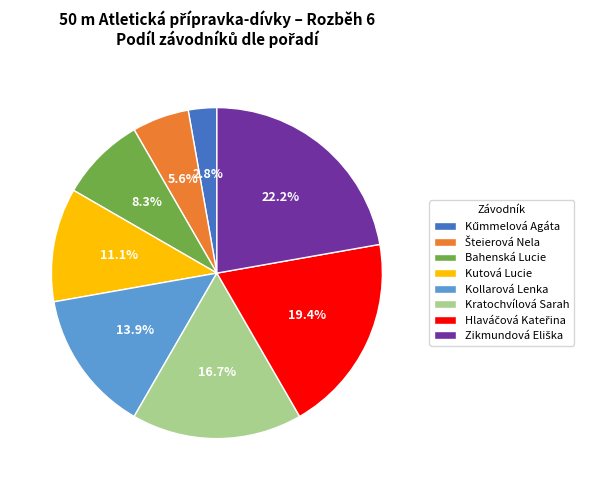

To the nearest percent, what is the combined percentage of Kratochvílová Sarah and Kutová Lucie?

28%